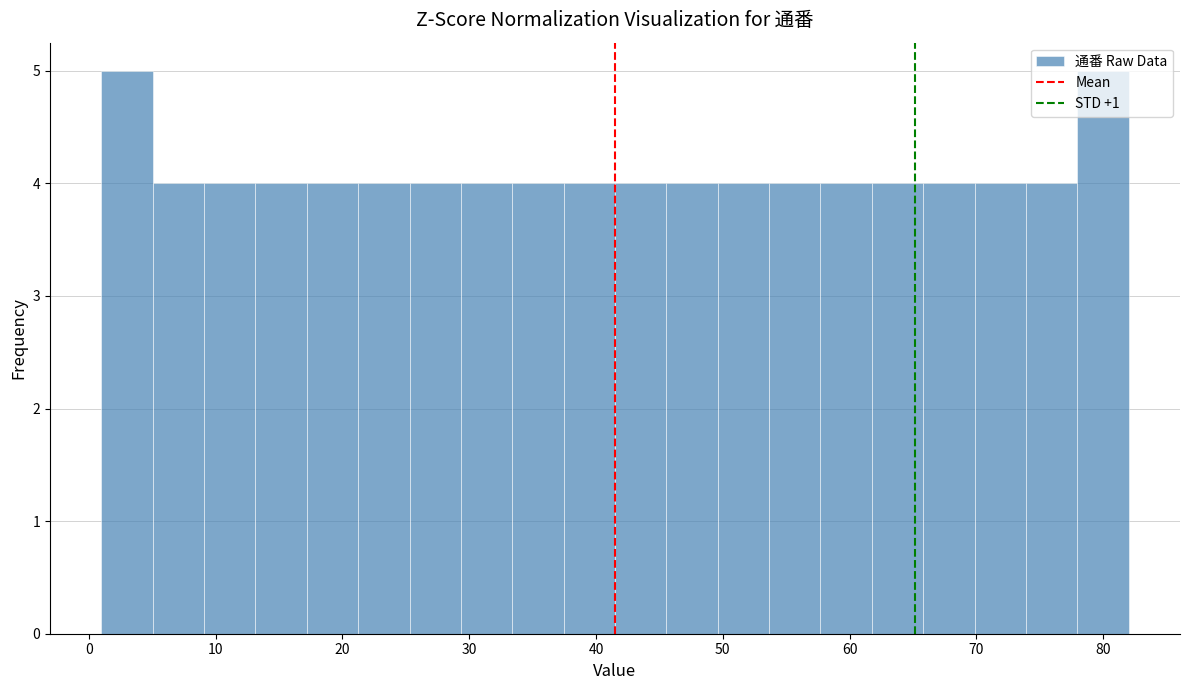

Reading left to right, list every bar in this chart as the range it spans on the x-axis followed by its height. Neither the bar edges nor the heights are printed on the chart, so give them approximately, as read against the axes.

1 to 5: 5
5 to 9: 4
9 to 13: 4
13 to 17: 4
17 to 21: 4
21 to 25: 4
25 to 29: 4
29 to 33: 4
33 to 37: 4
37 to 42: 4
42 to 46: 4
46 to 50: 4
50 to 54: 4
54 to 58: 4
58 to 62: 4
62 to 66: 4
66 to 70: 4
70 to 74: 4
74 to 78: 4
78 to 82: 5